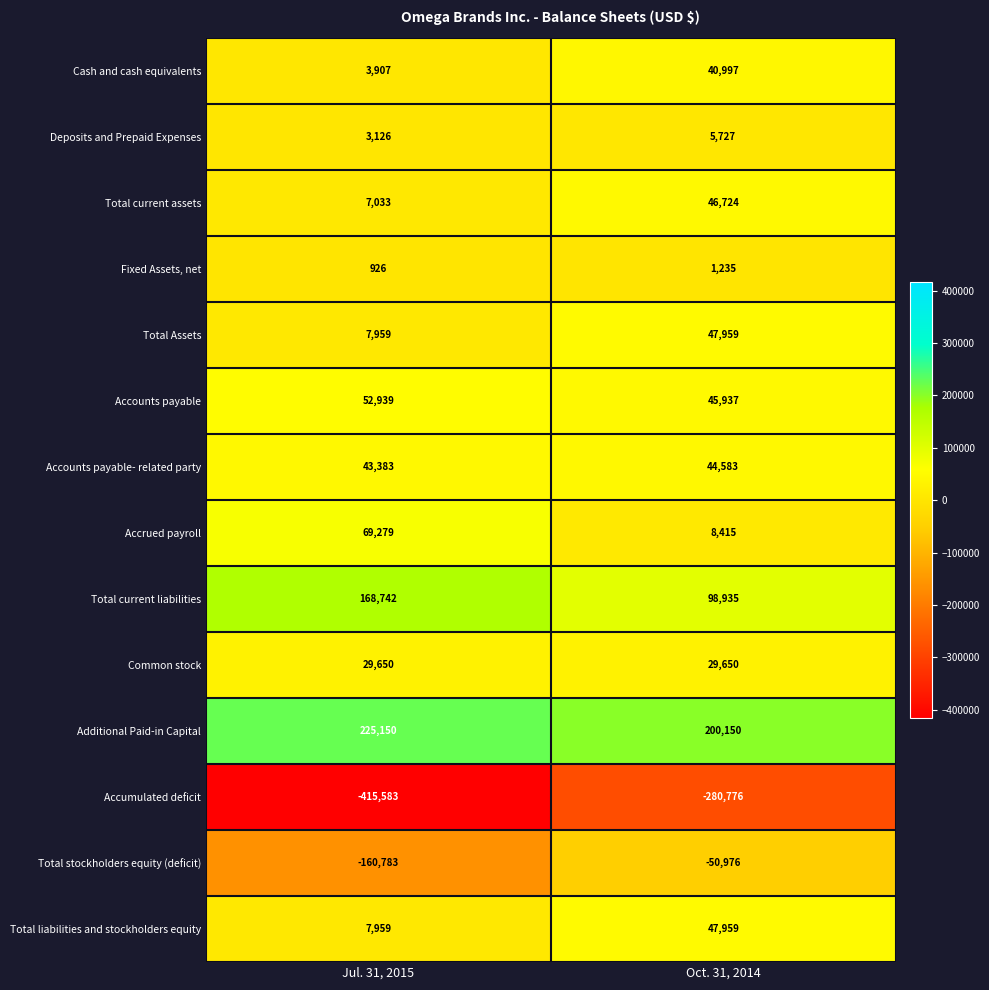

Which series has the largest total across all categories?

Additional Paid-in Capital